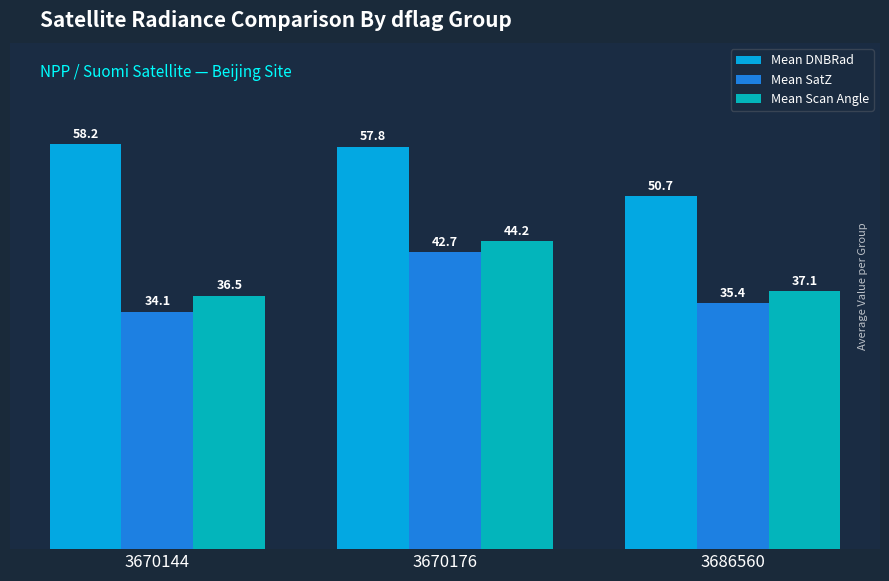

What is the sum of all Mean DNBRad values?

166.7